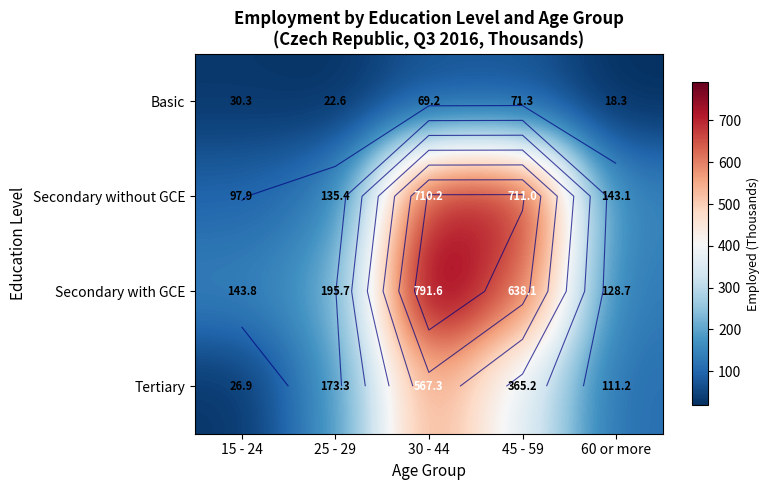

Which category has the lowest value in the Secondary without GCE series?

15 - 24